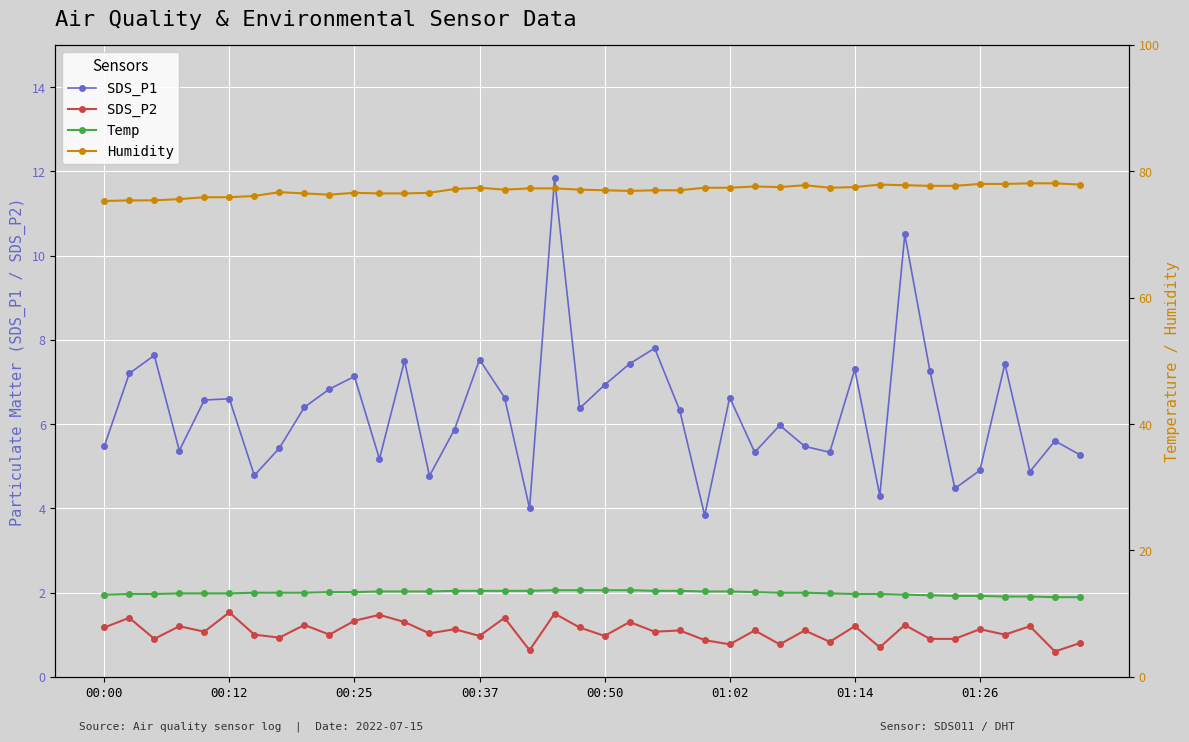

True or false: SDS_P1 and SDS_P2 intersect in this chart.

False